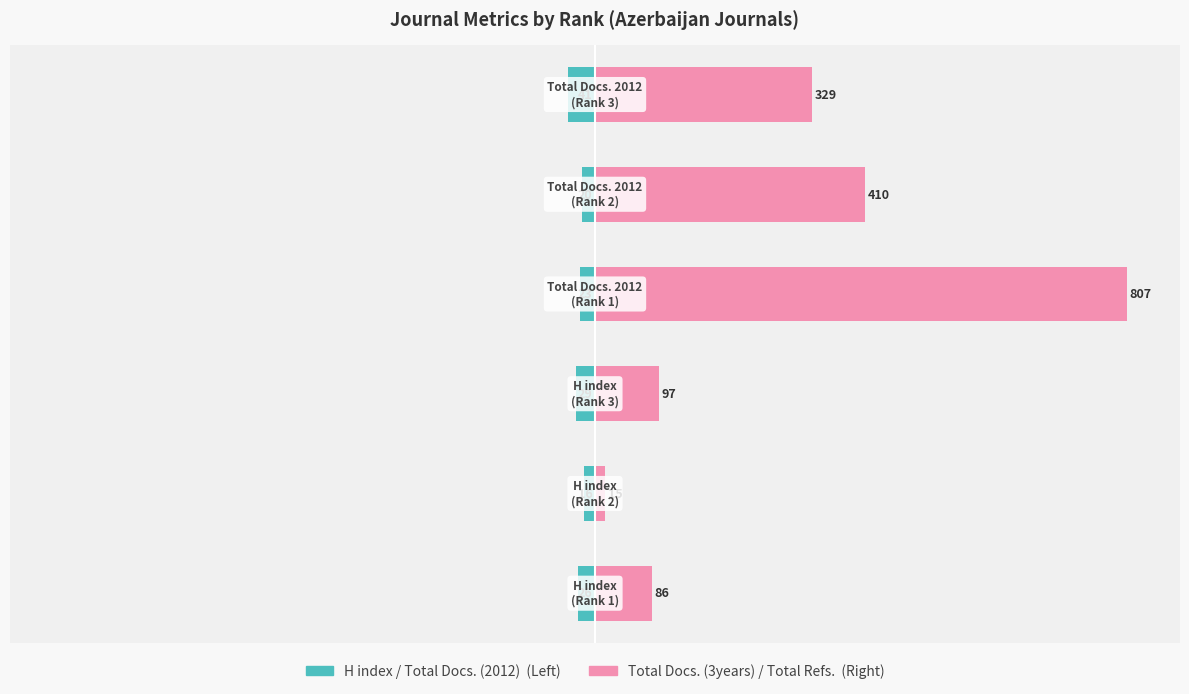

List the series in order of their peak value, lowest first.

H index / Total Docs. (2012), Total Docs. (3years) / Total Refs.